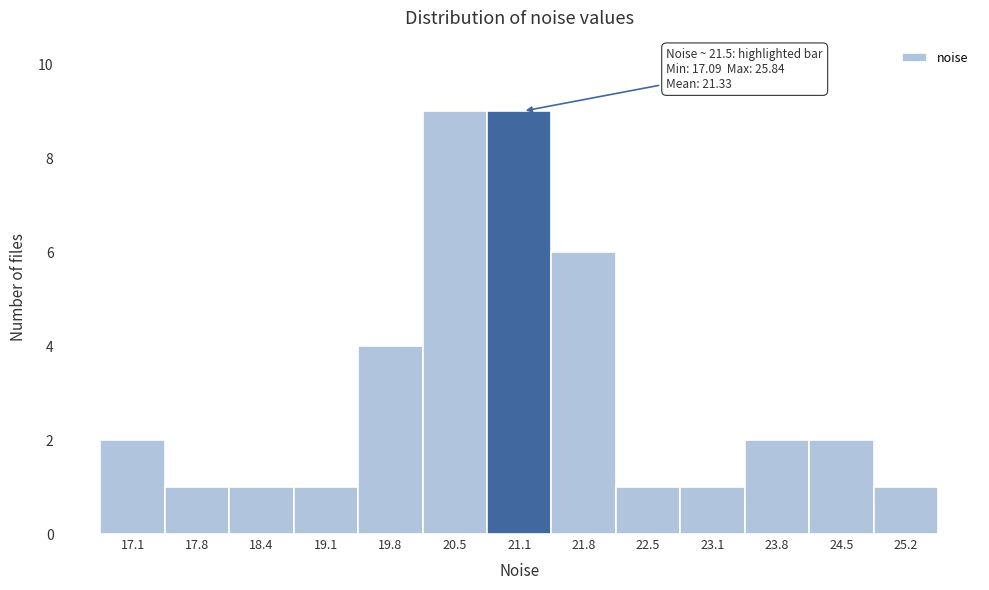

Reading left to right, extract all data points from this chart.

17.1=2	17.8=1	18.4=1	19.1=1	19.8=4	20.5=9	21.1=9	21.8=6	22.5=1	23.1=1	23.8=2	24.5=2	25.2=1